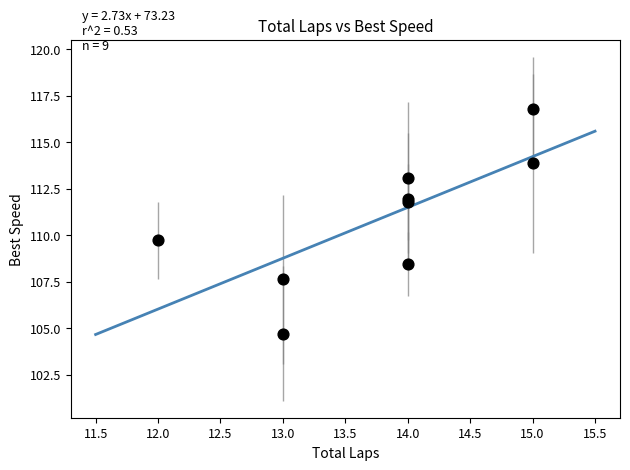

What Y value in the scatter plot is closest to 110?

109.7